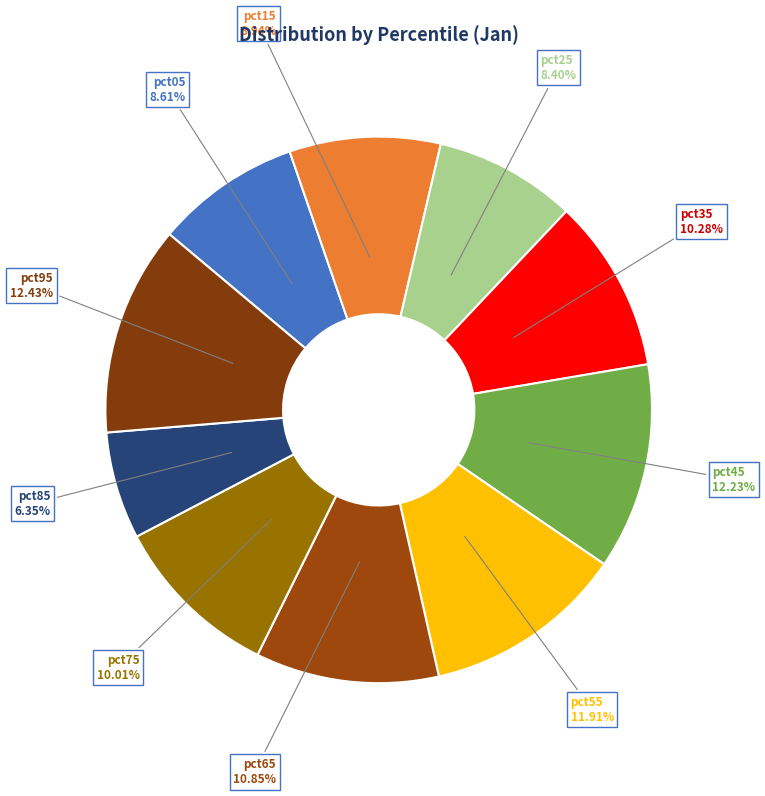

To the nearest percent, what is the difference between the largest and smallest slice percentages?

6%